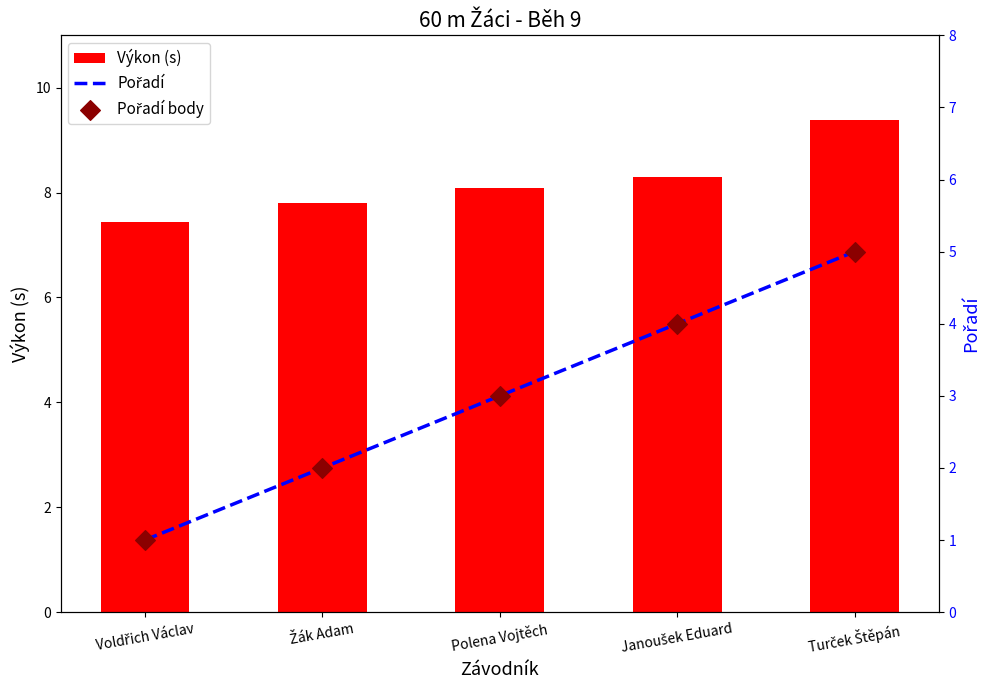

What are all the series names shown in the legend?

Výkon (s), Pořadí, Pořadí body